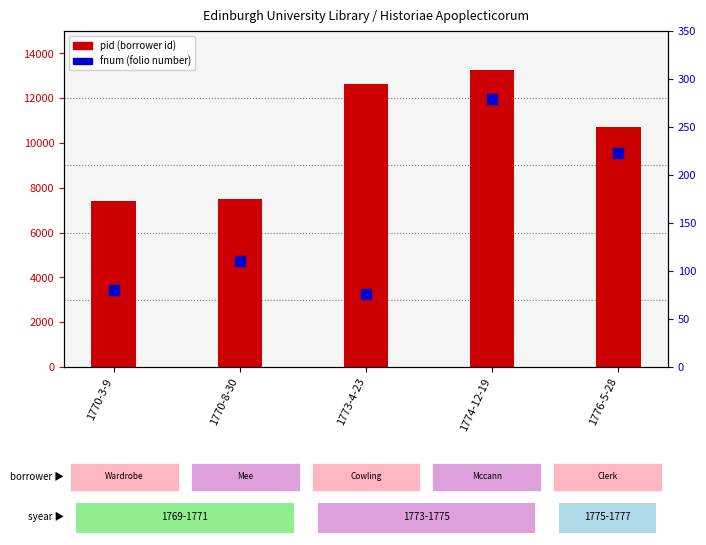

What are all the series names shown in the legend?

pid, fnum